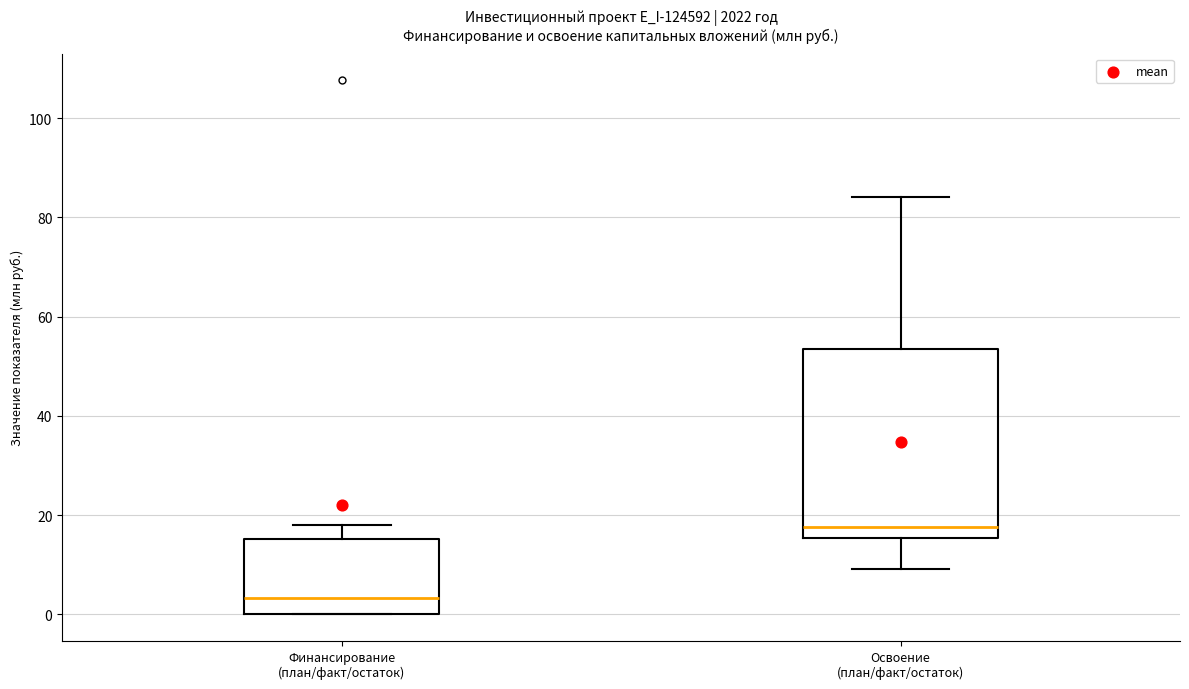

Which box is the tallest, from its lower edge to its upper edge?

Освоение (план/факт/остаток)